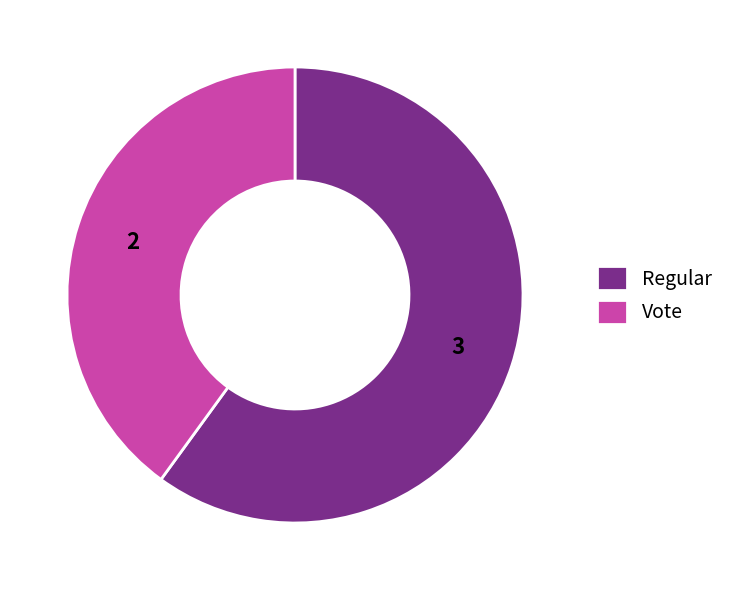

Rank the categories by value from highest to lowest.

Regular, Vote